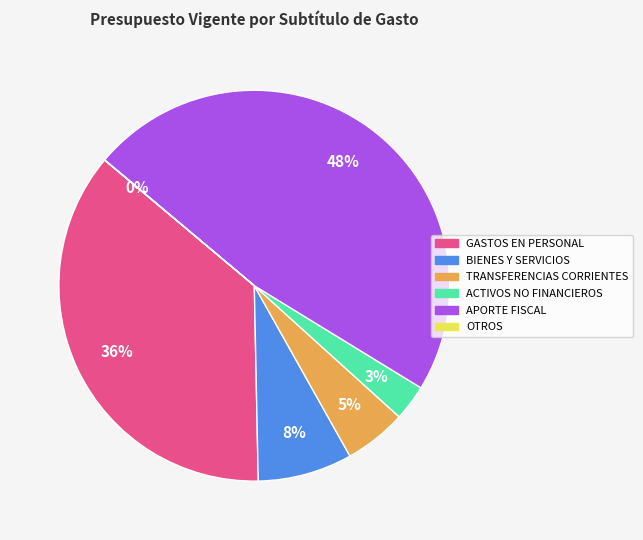

Is ACTIVOS NO FINANCIEROS the majority of the pie?

No